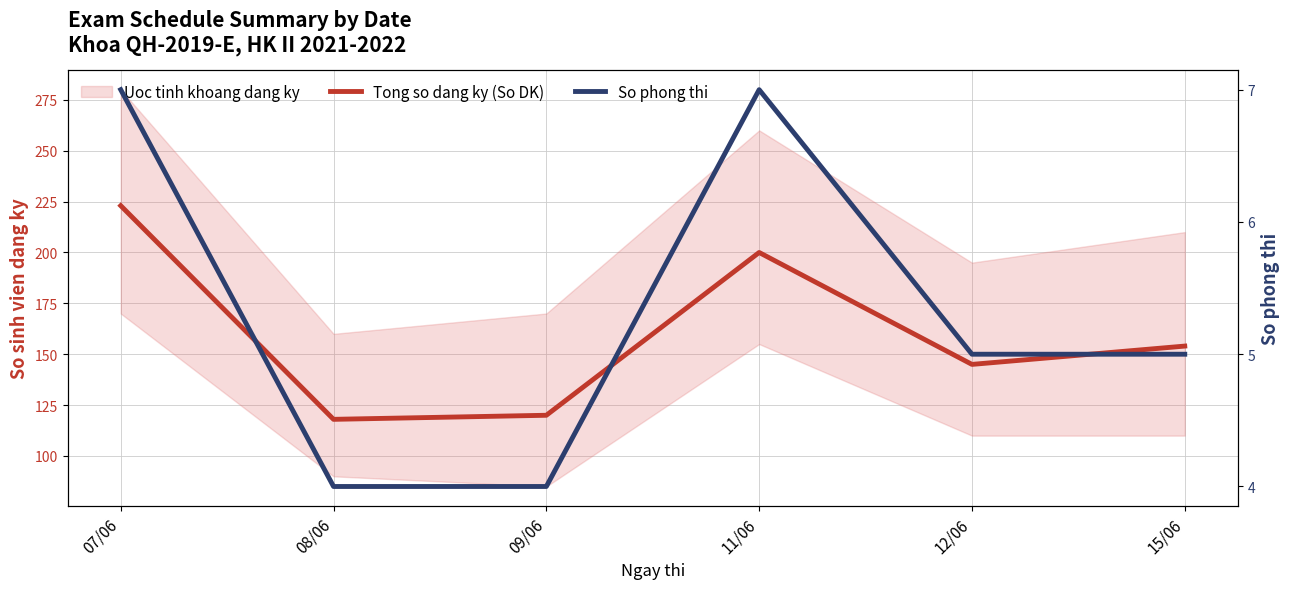

At which category is the sum across all series the highest?

07/06